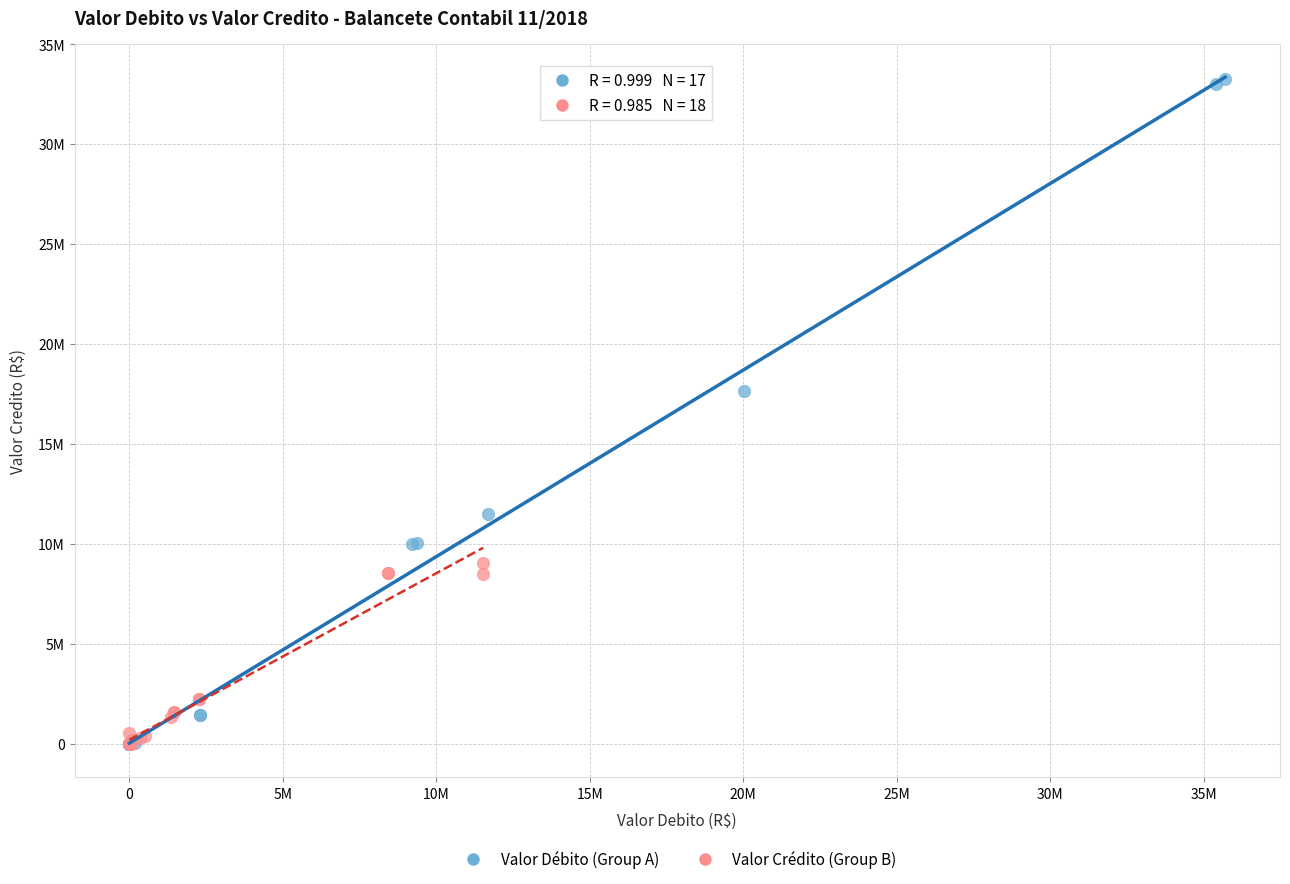

What are all the series names shown in the legend?

Valor Débito (Group A), Valor Crédito (Group B)